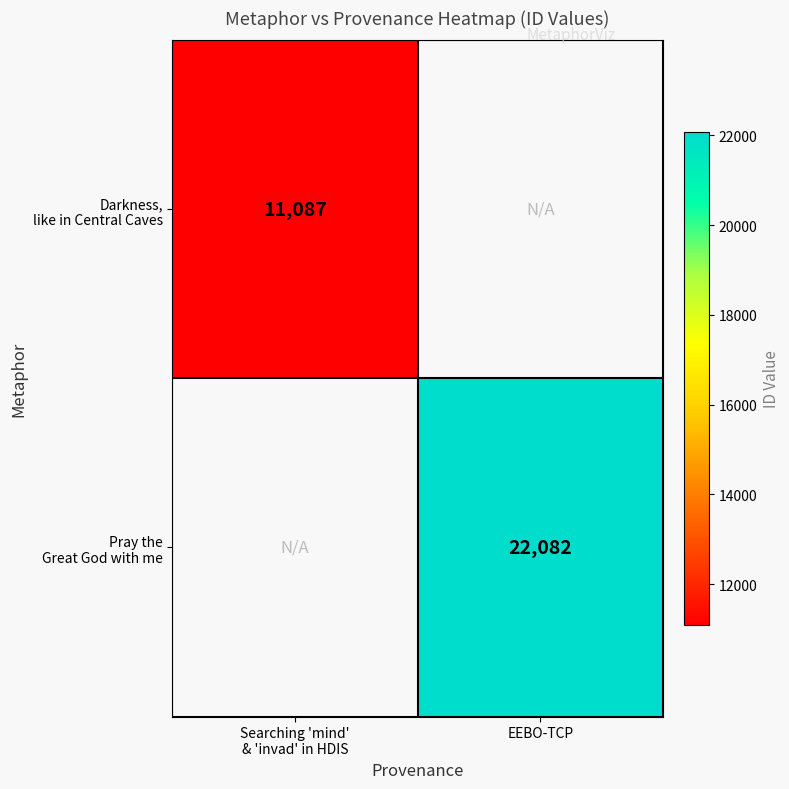

Between EEBO-TCP and Searching 'mind'
& 'invad' in HDIS, which is larger?

Searching 'mind'
& 'invad' in HDIS